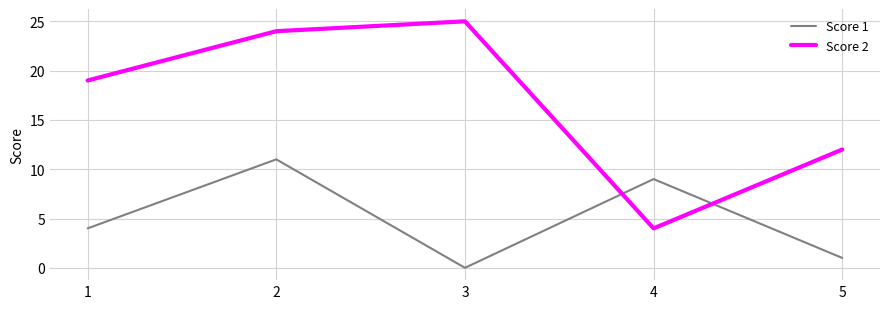

How many interior local valleys does the Score 1 series have?

1